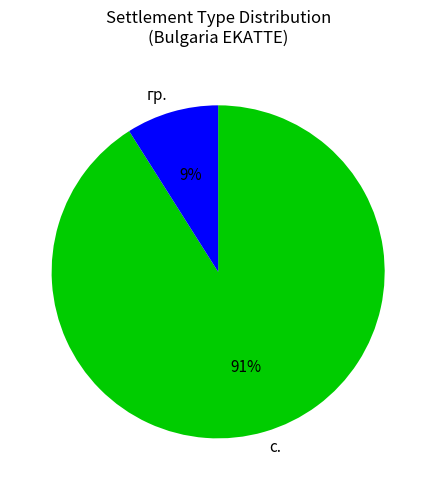

To the nearest percent, what is the average slice percentage?

50%